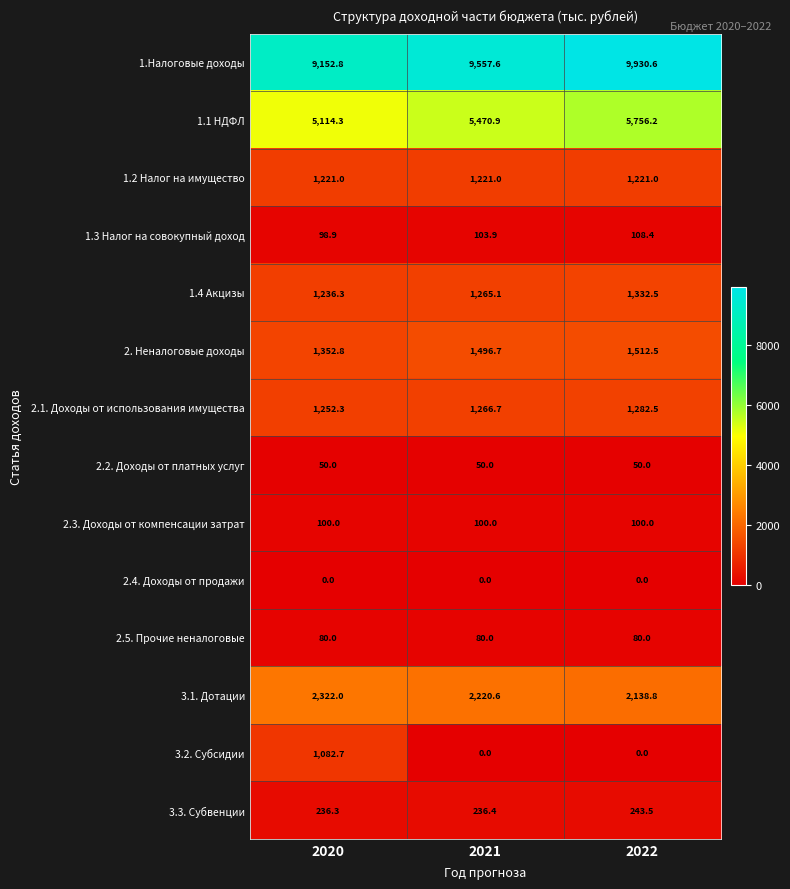

Is it true that 1.Налоговые доходы equals 2407.0 at 2020?

False